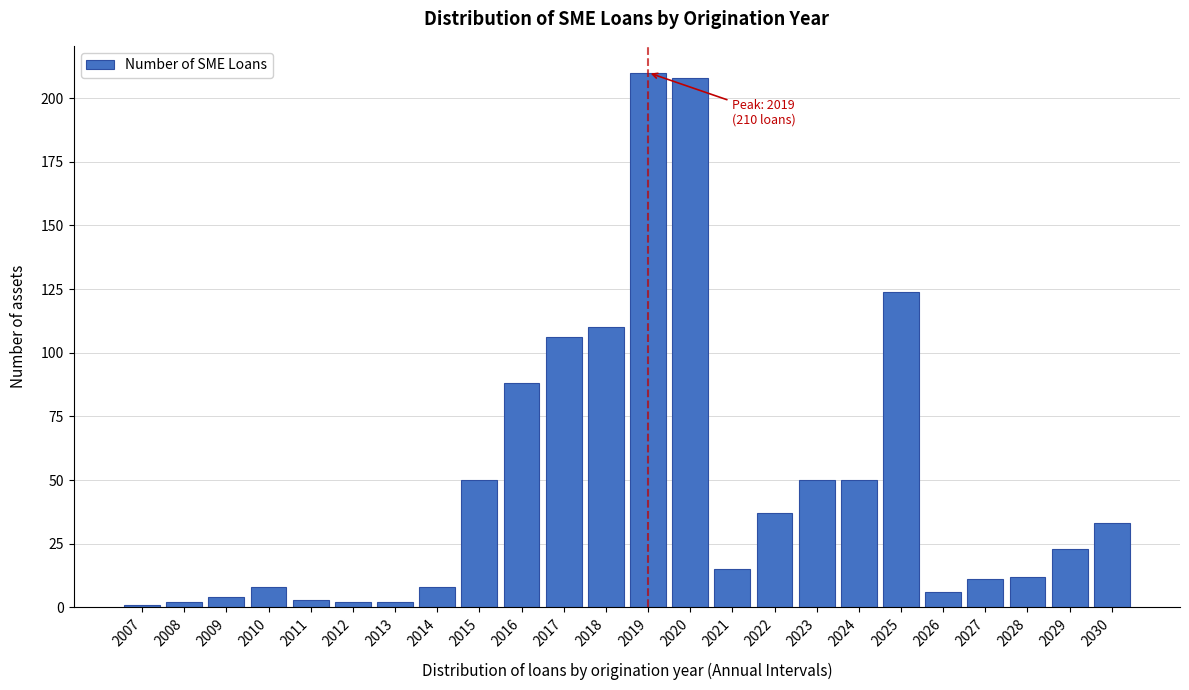

Reading left to right, transcribe all the data shown in this chart.

2007=1	2008=2	2009=4	2010=8	2011=3	2012=2	2013=2	2014=8	2015=50	2016=88	2017=106	2018=110	2019=210	2020=208	2021=15	2022=37	2023=50	2024=50	2025=124	2026=6	2027=11	2028=12	2029=23	2030=33